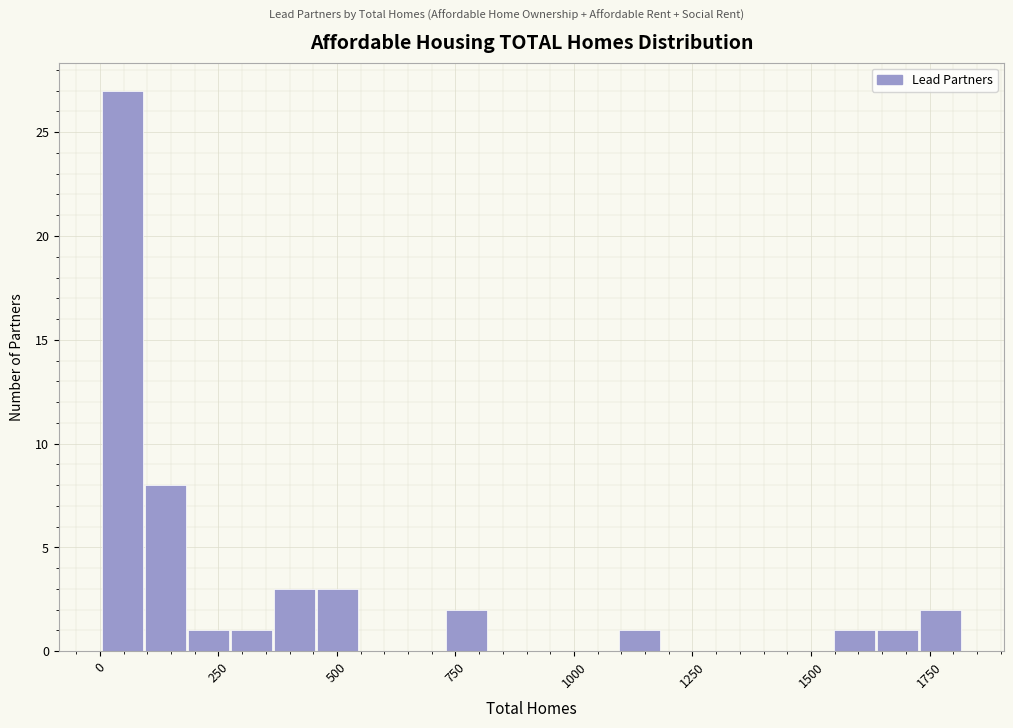

Around what value on the x-axis is the tallest bar? Give the approximate position of its centre, as read against the axis.

50